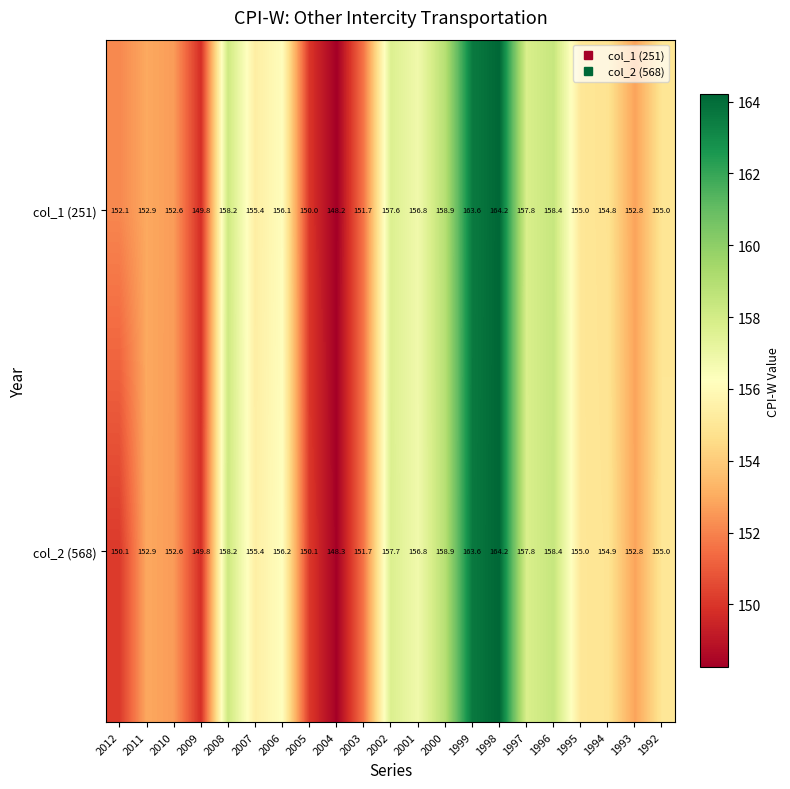

What is the sum of all col_2 (568) values?

3260.4